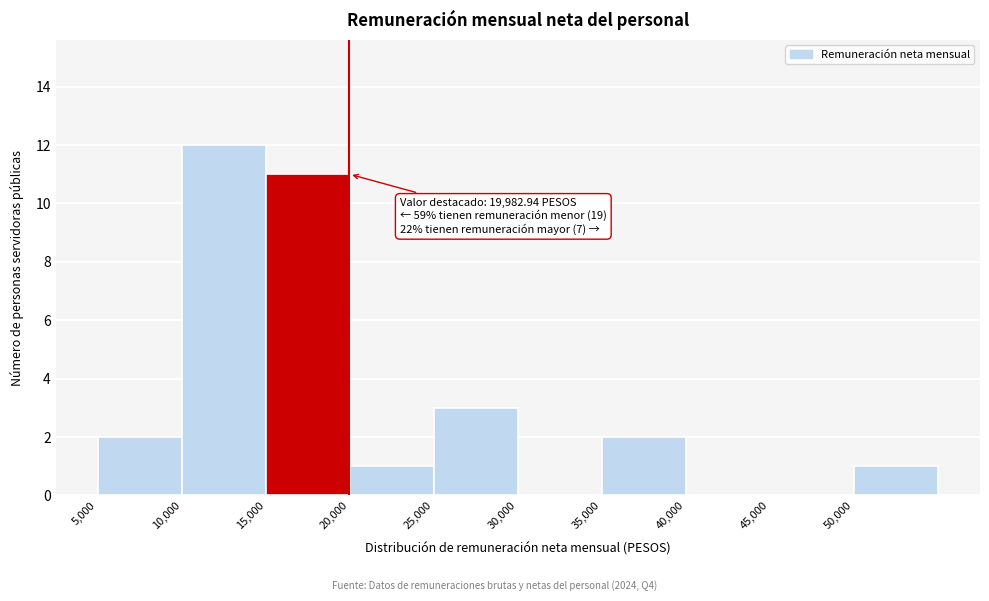

Which range on the x-axis has the tallest bar?

10000 to 15000